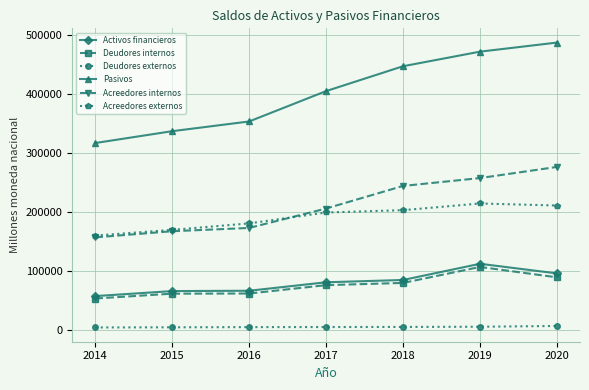

What is the total value across all series at 2019?

1167381.9